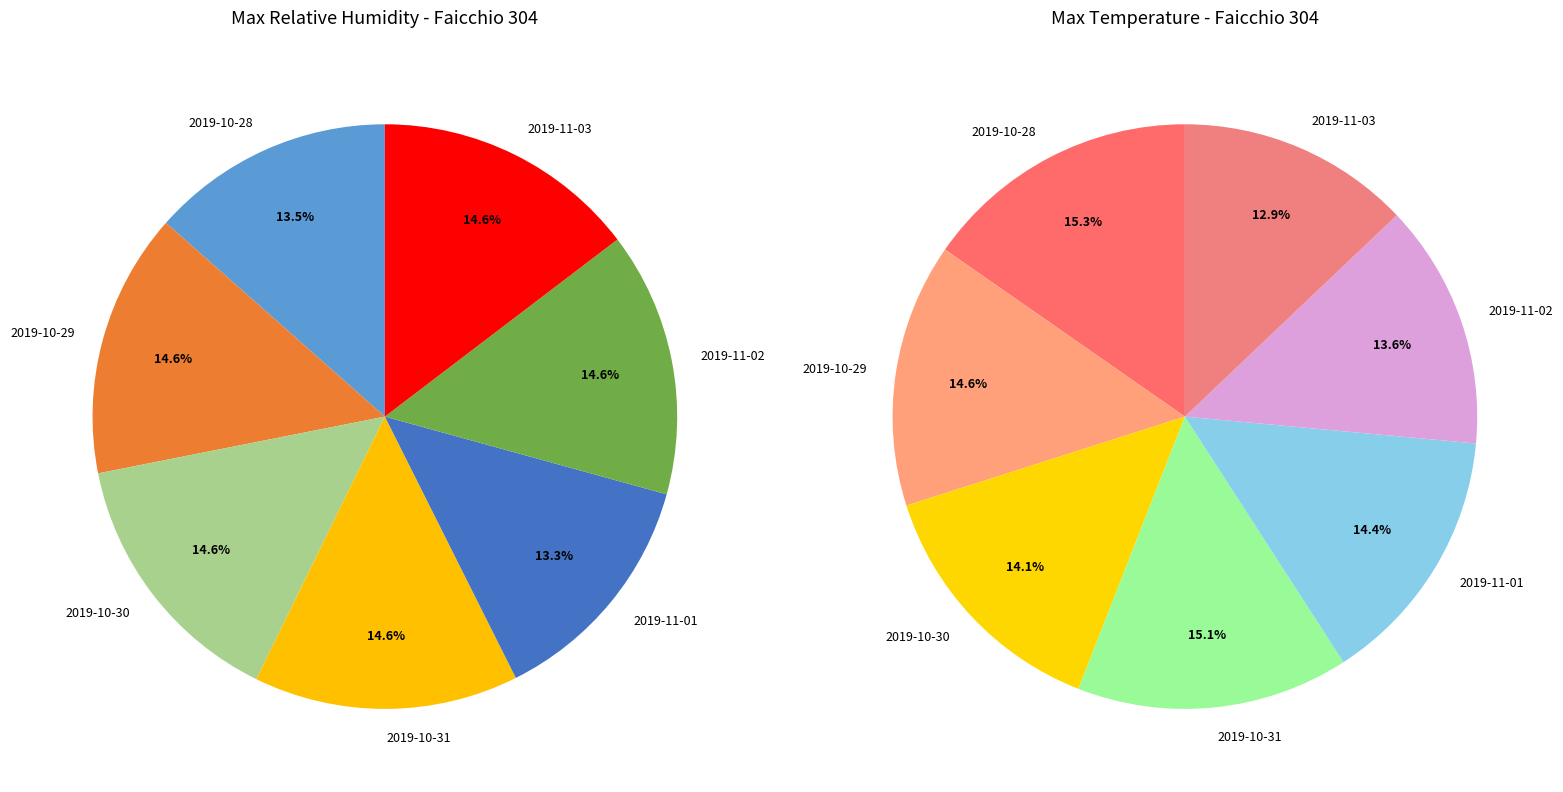

Which slice is the smallest?

2019-11-01